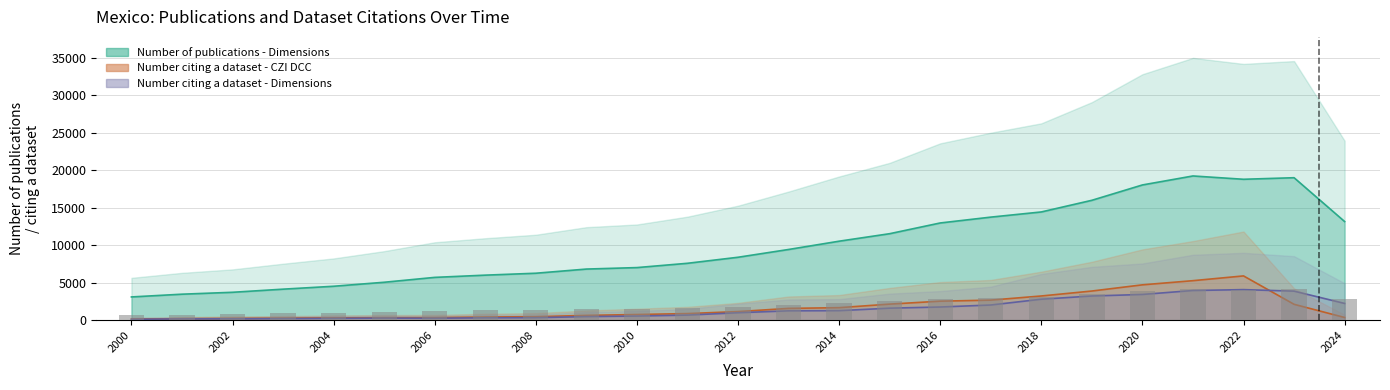

What is the sum of all Number citing a dataset - CZI DCC values?

42542.5